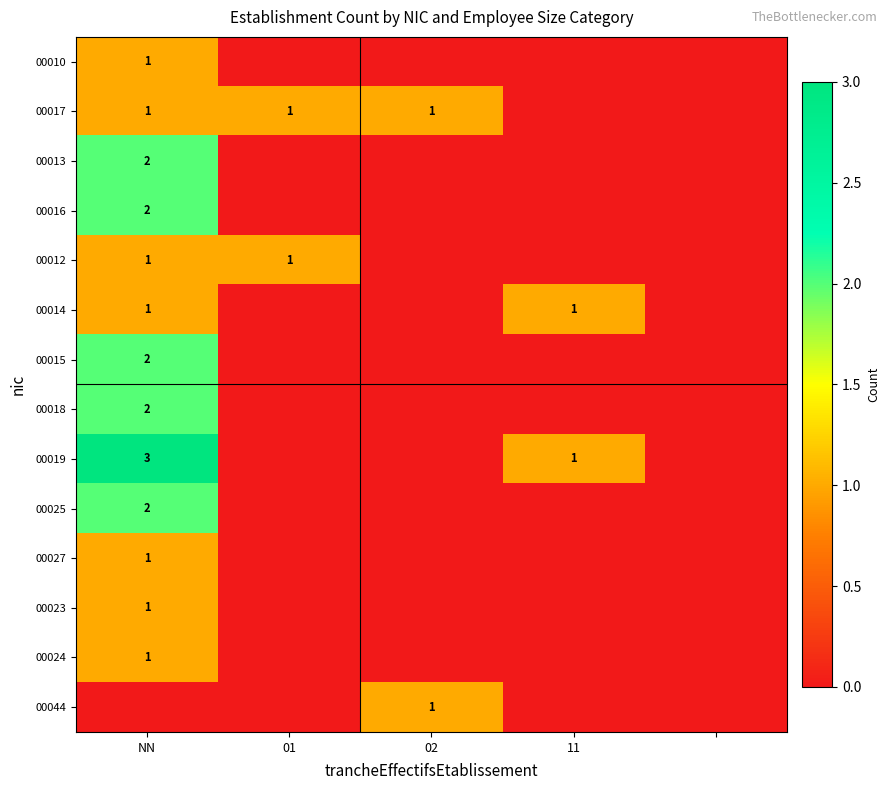

The 00017 series shows 2 at NN. True or false?

False